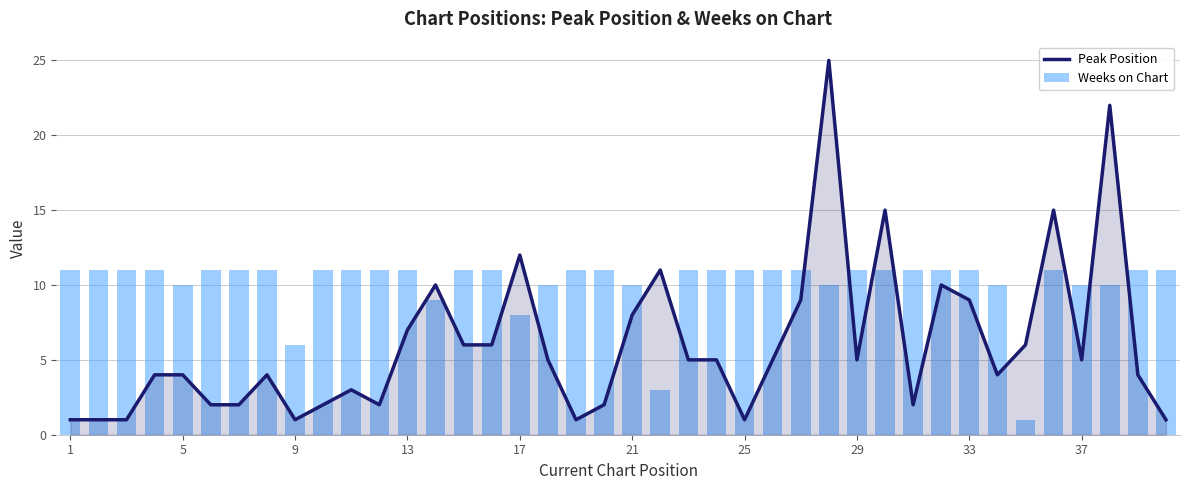

What is the value of the Weeks on Chart bar at the 3rd from the left?

11